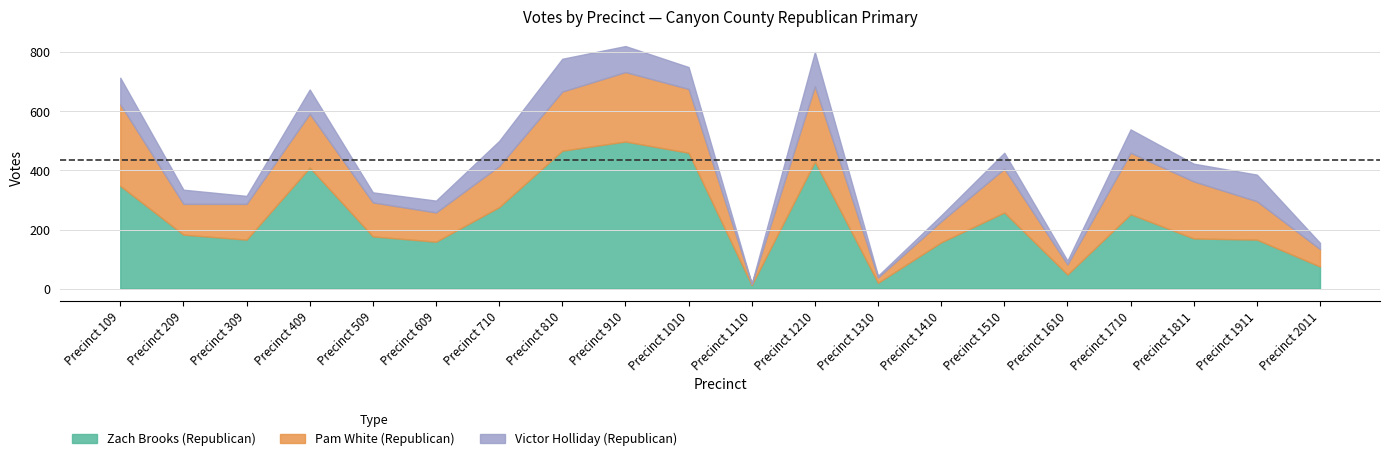

Where is the first local maximum for Zach Brooks (Republican)?

Precinct 409